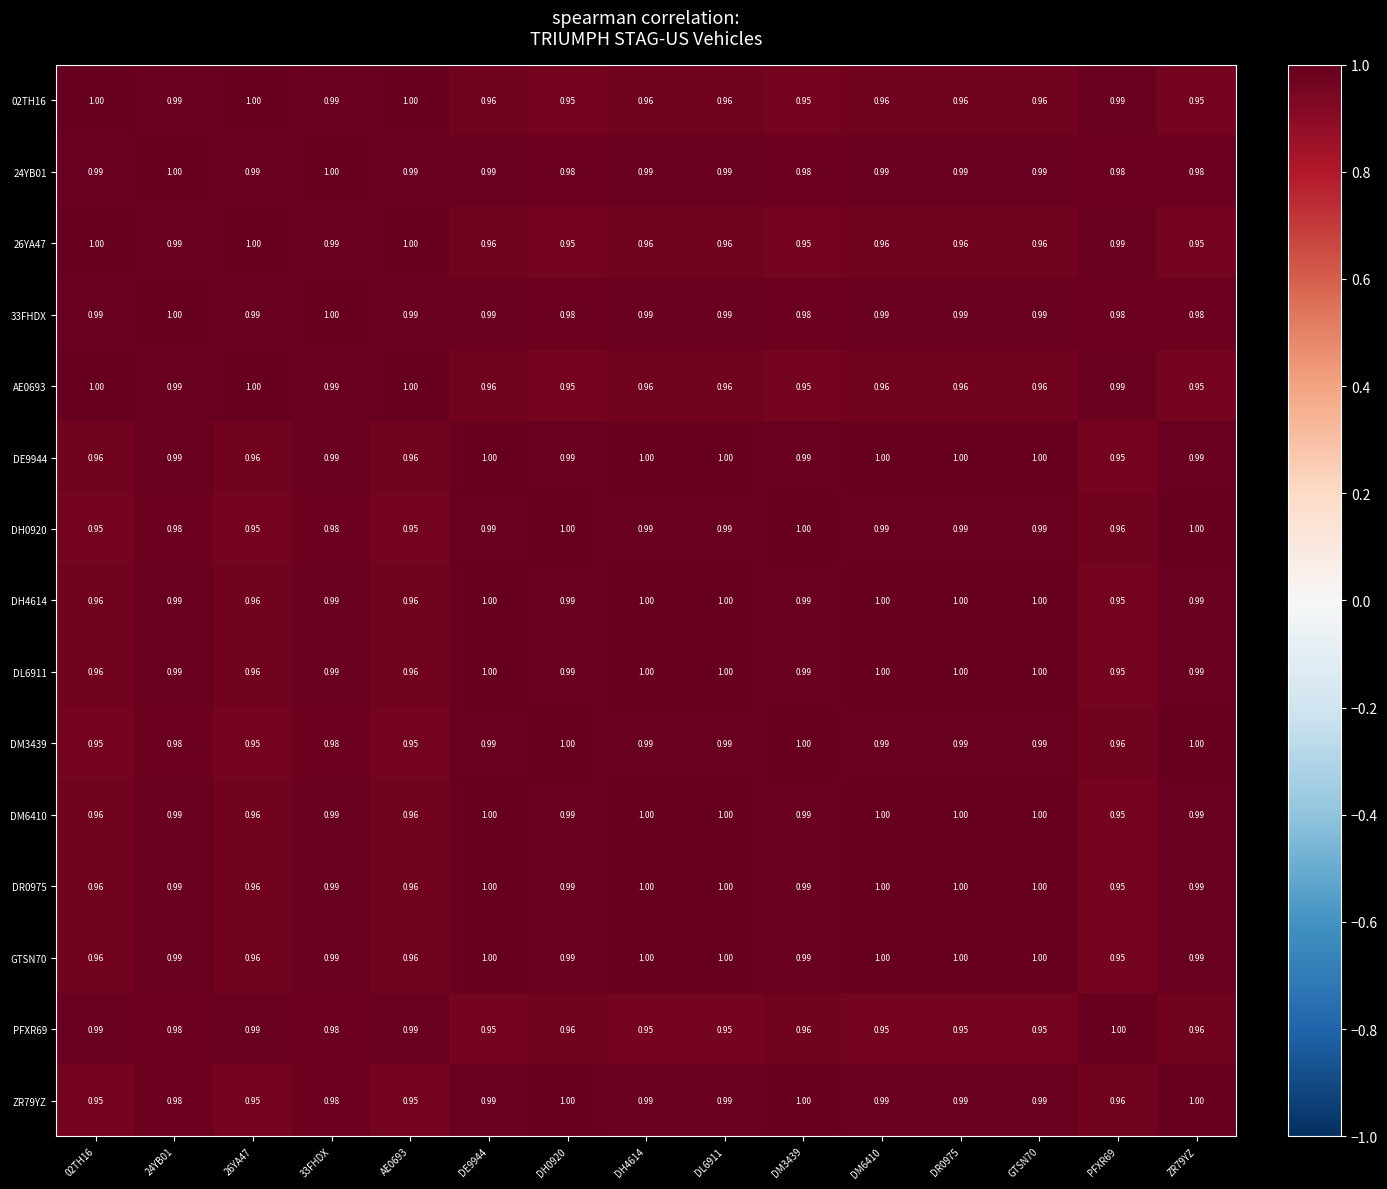

Count the number of categories in the chart.

15